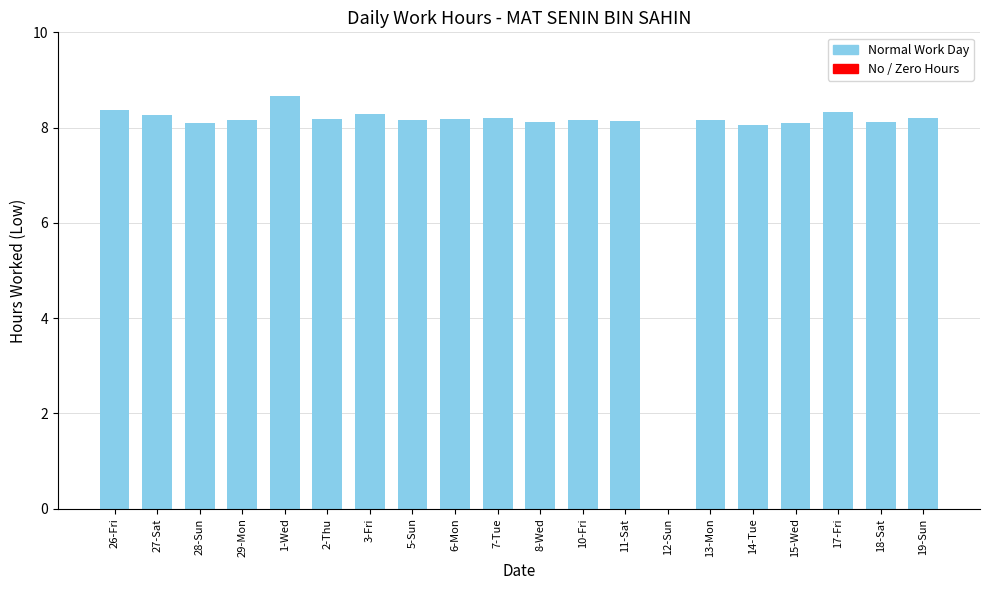

What value does the data have at 18-Sat?

8.1